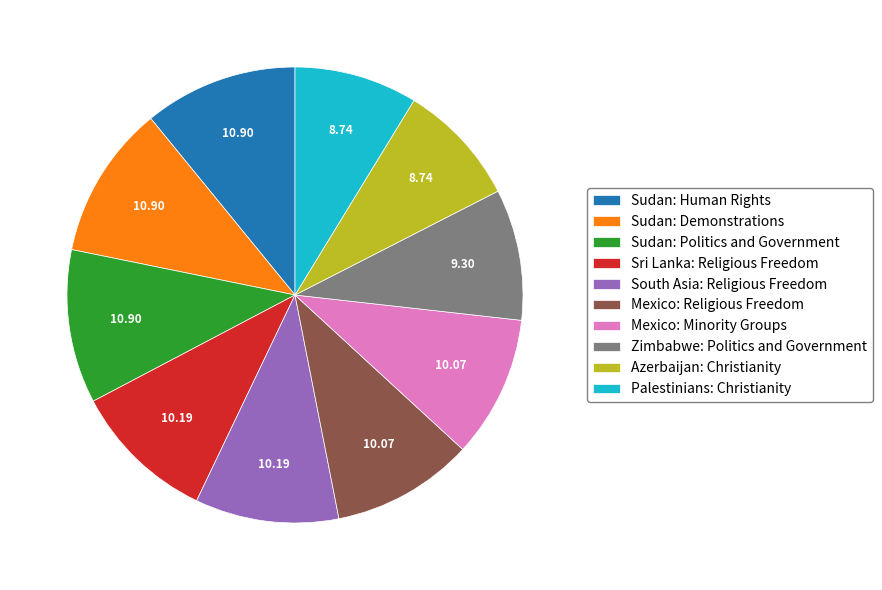

What is the ratio of the value at Azerbaijan: Christianity to the value at Sudan: Demonstrations?

0.8